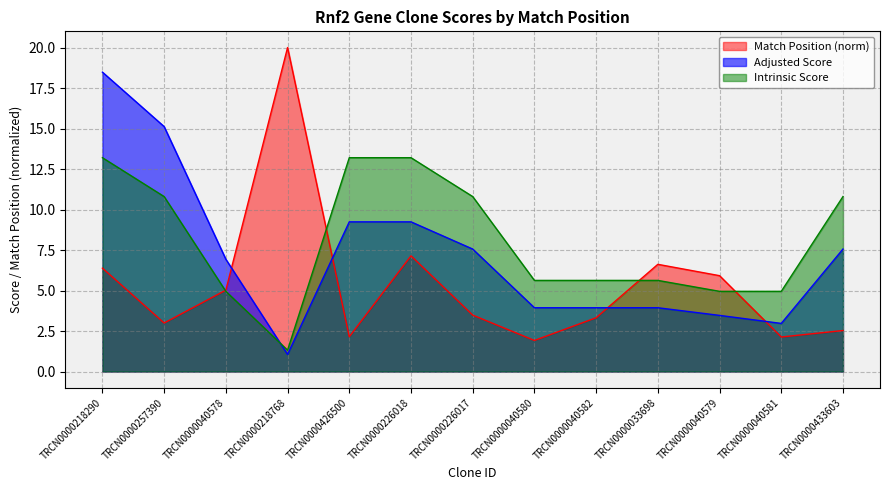

What is the difference between the maximum and second lowest values in the Intrinsic Score series?

8.2